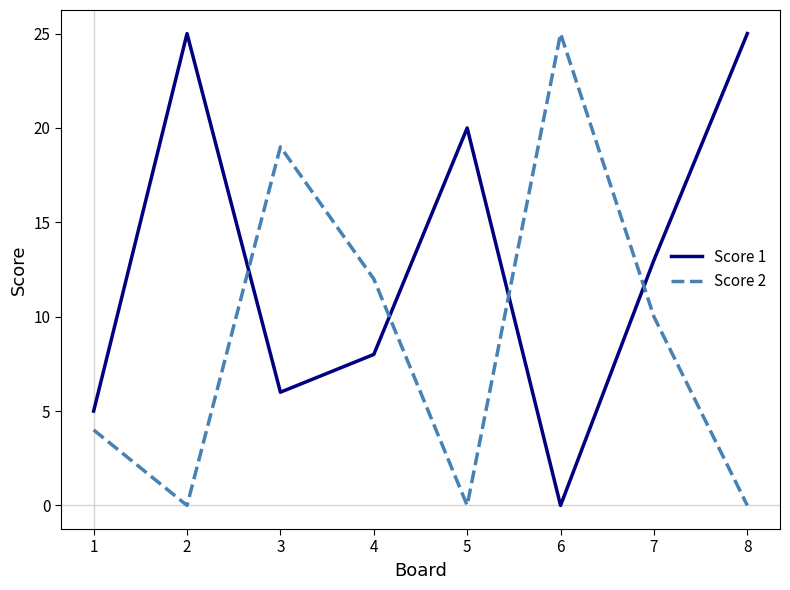

What is the sum of the Score 2 values at 8 and 1?

4